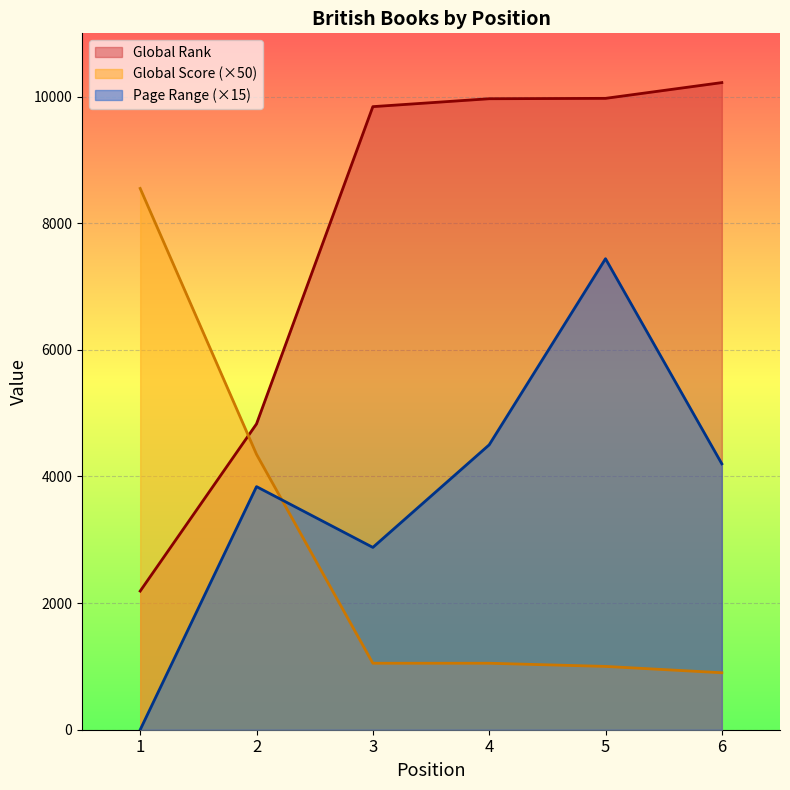

True or false: Global Rank and Page Range intersect in this chart.

False